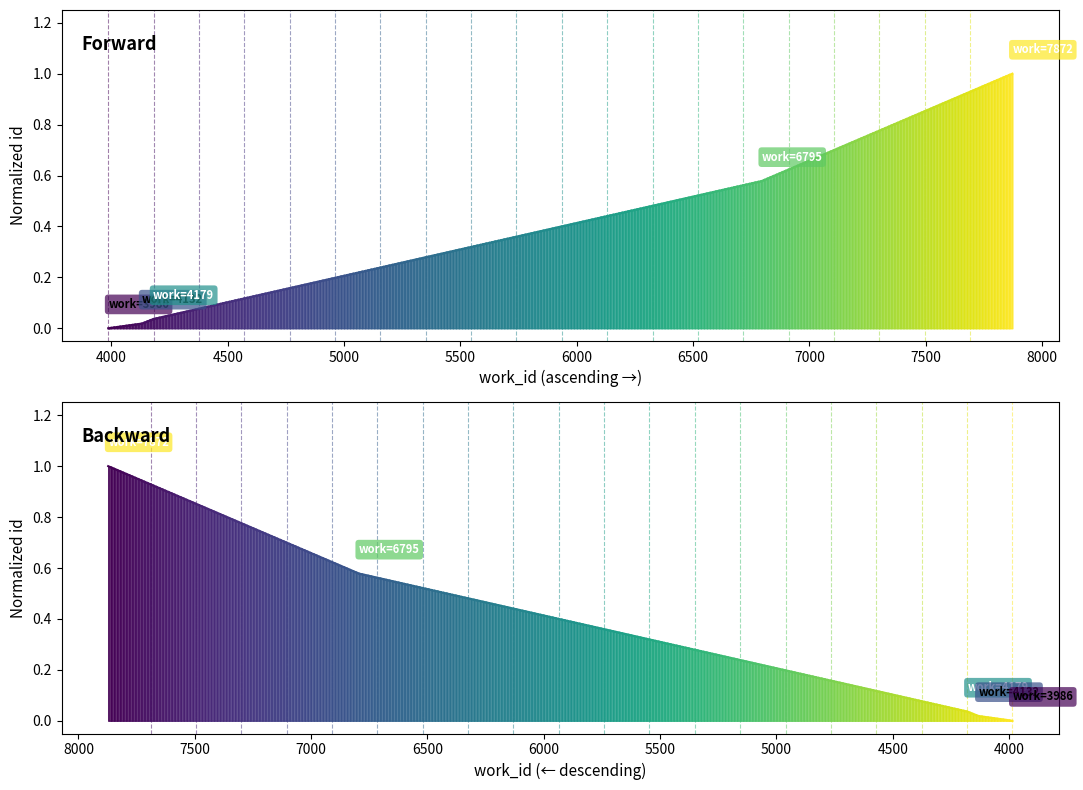

How many distinct data groups are displayed?

2